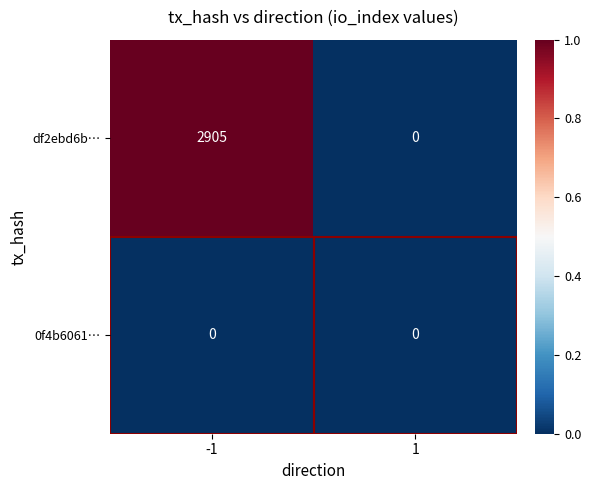

Rank the series by their average value, from highest to lowest.

df2ebd6b…, 0f4b6061…